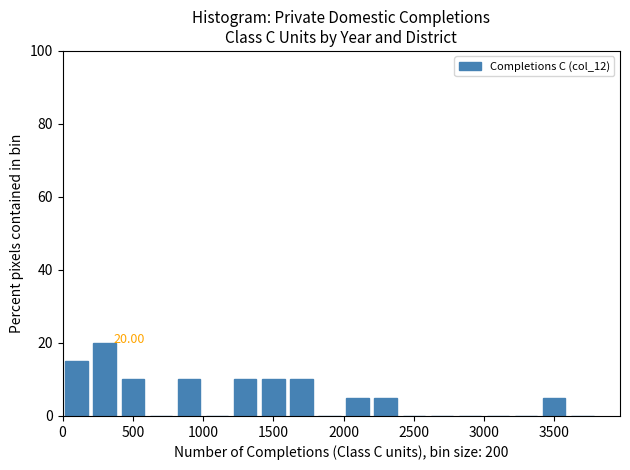

Over which range of the x-axis is the bar tallest?

200 to 400